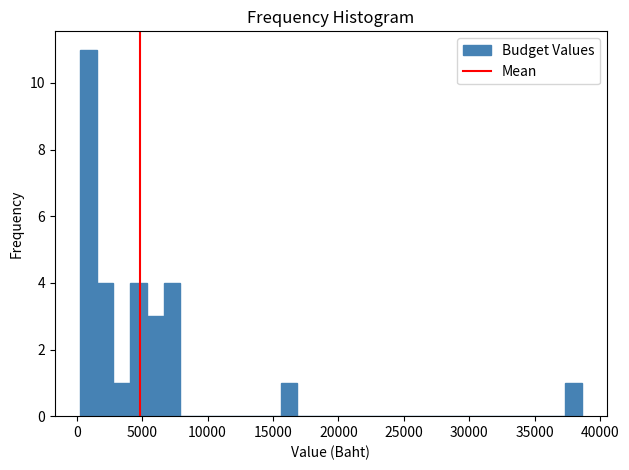

Around what value on the x-axis is the tallest bar? Give the approximate position of its centre, as read against the axis.

1000